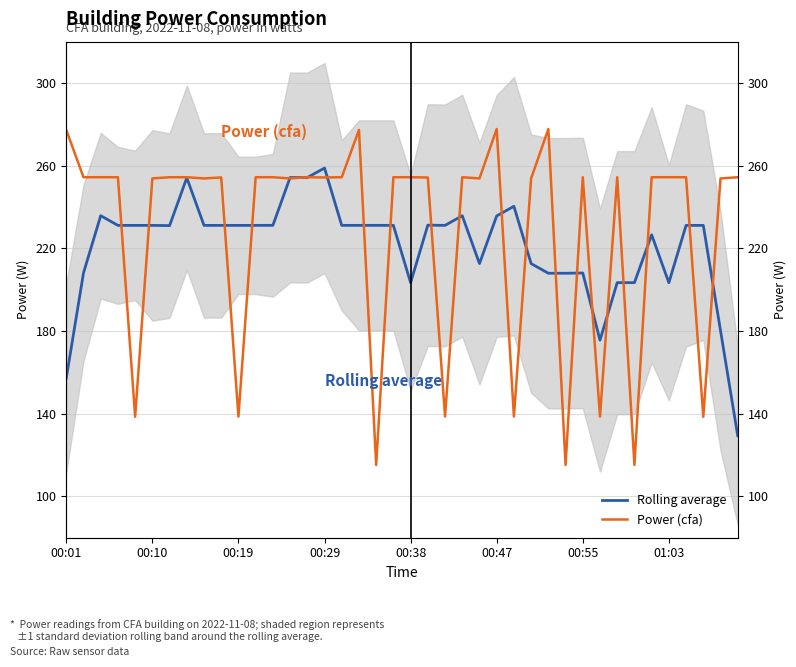

How many data points in Power (cfa) are less than 254?

15